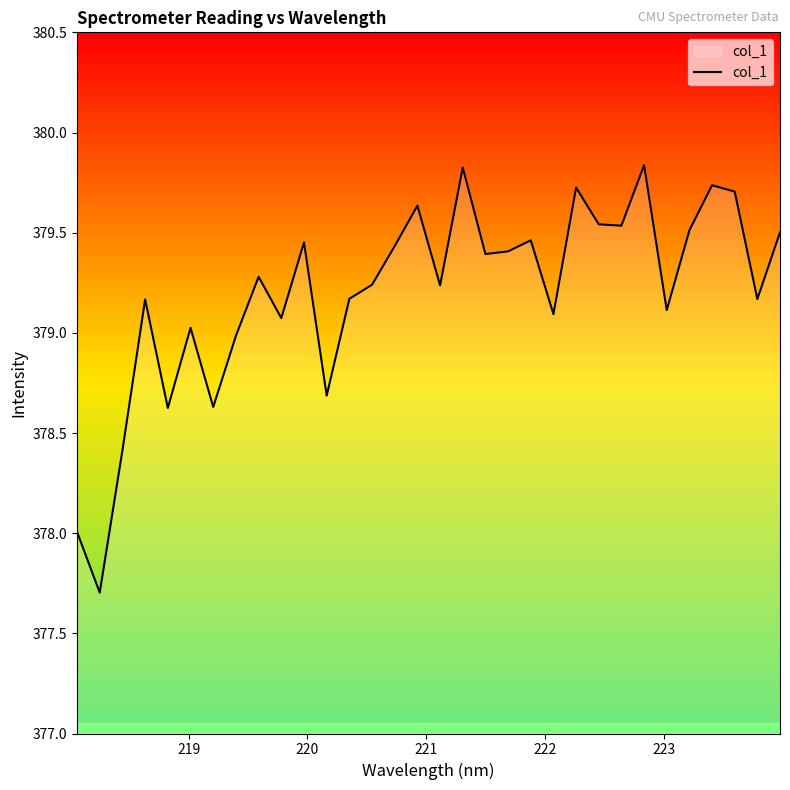

What is the smallest value displayed?

377.7